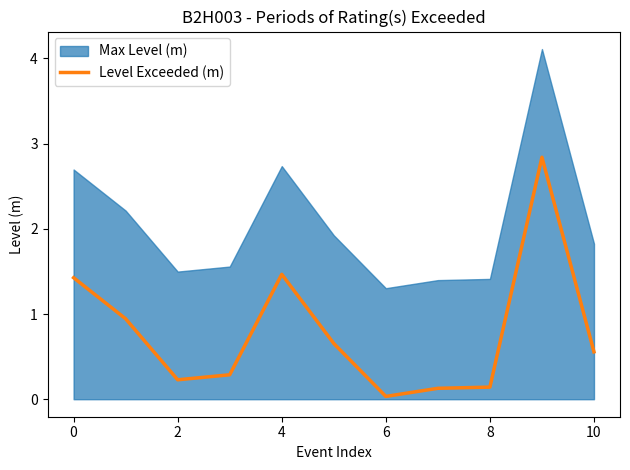

Is it true that Level Exceeded (m) equals 1.5 at 4?

True